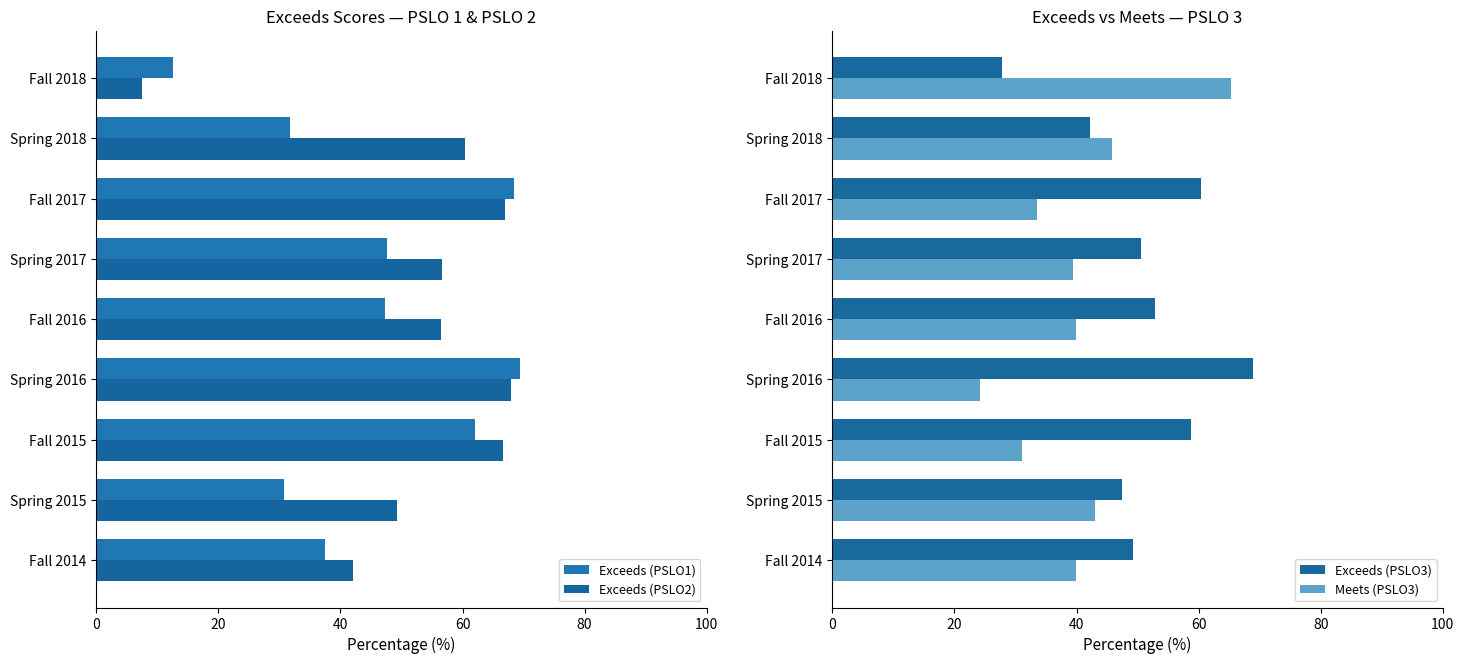

Reading left to right, what are all the values shown in this chart?

Exceeds (PSLO1): 37.5	30.8	62.1	69.4	47.3	47.7	68.5	31.8	12.6
Exceeds (PSLO2): 42.1	49.3	66.6	68.0	56.5	56.6	67.0	60.4	7.5
Exceeds (PSLO3): 49.2	47.4	58.7	69.0	52.9	50.5	60.4	42.2	27.8
Meets (PSLO3): 40.0	43.0	31.0	24.2	40.0	39.5	33.5	45.9	65.3